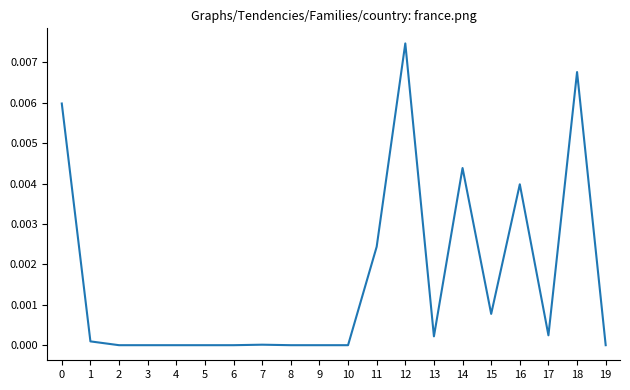

Is it true that the value at 5 is 0.0?

True